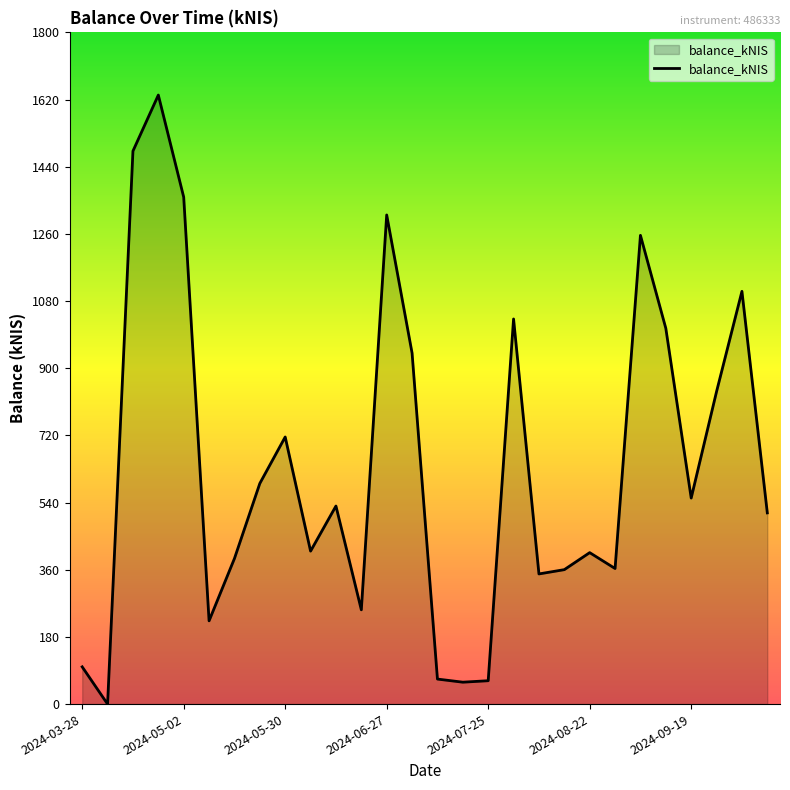

What is the greatest value displayed?

1632.0